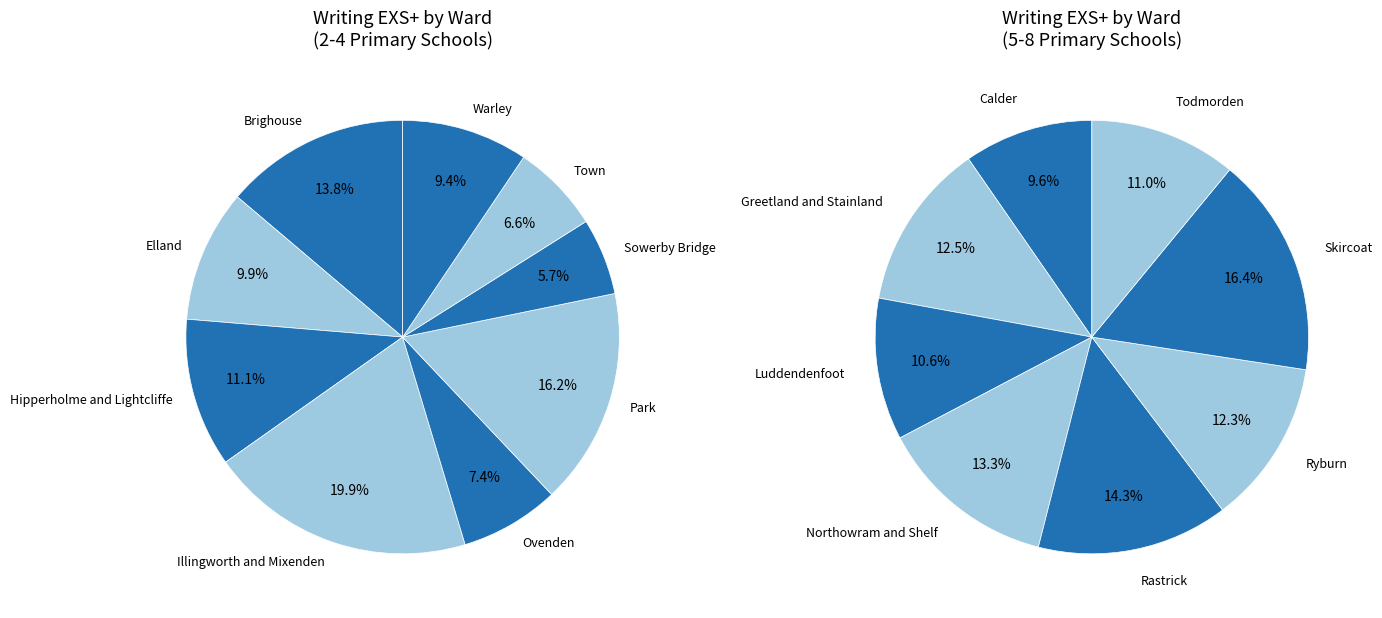

Combined, what portion of the pie is 6 and 11?

18.5%